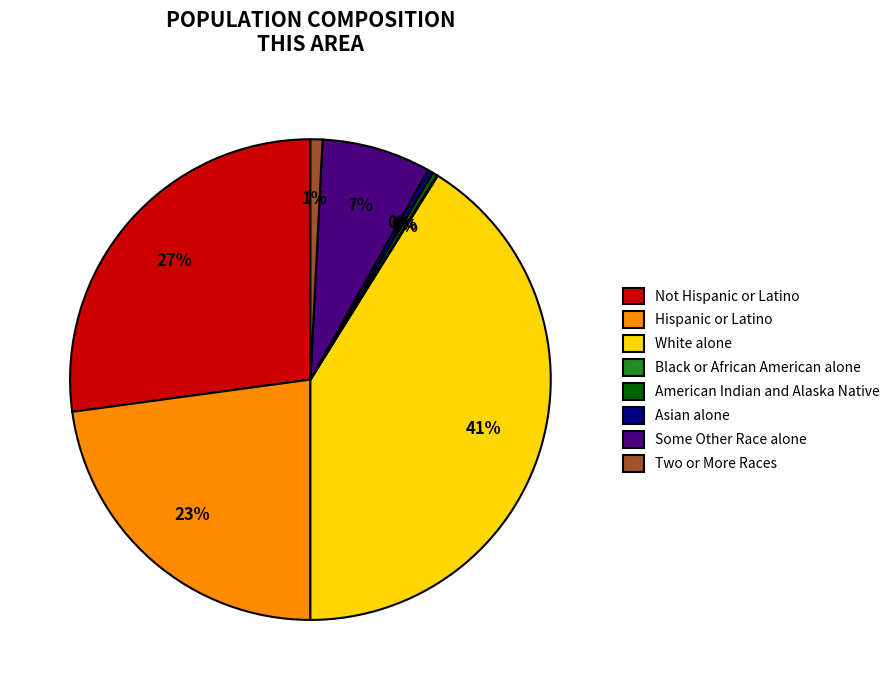

Combined, do Some Other Race alone and White alone account for over 50%?

No